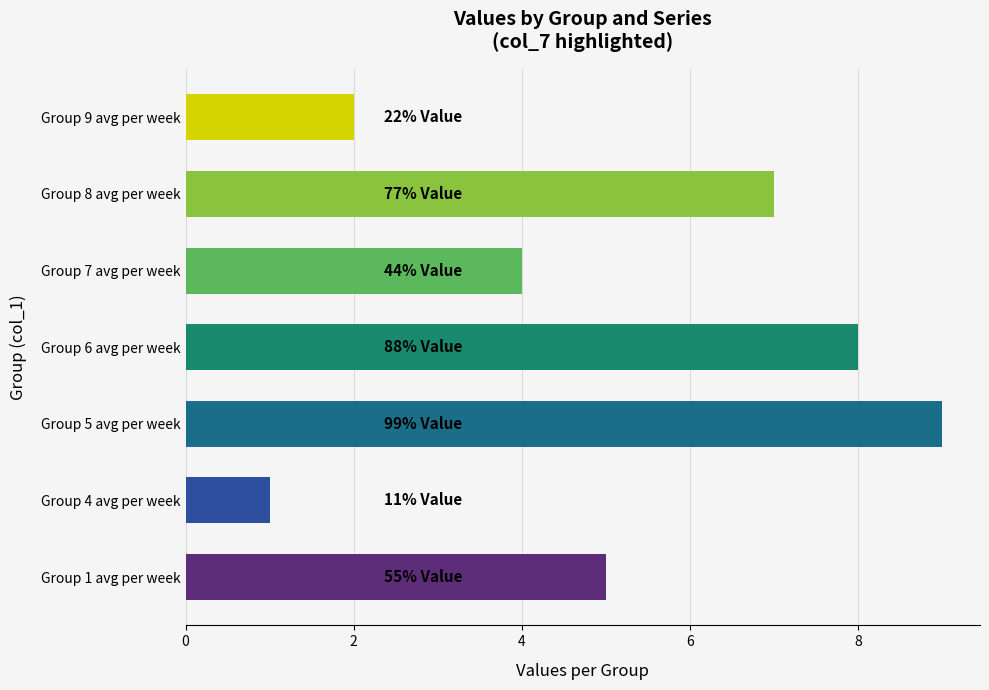

The chart shows a value of 9 at Group 5 avg per week. True or false?

True